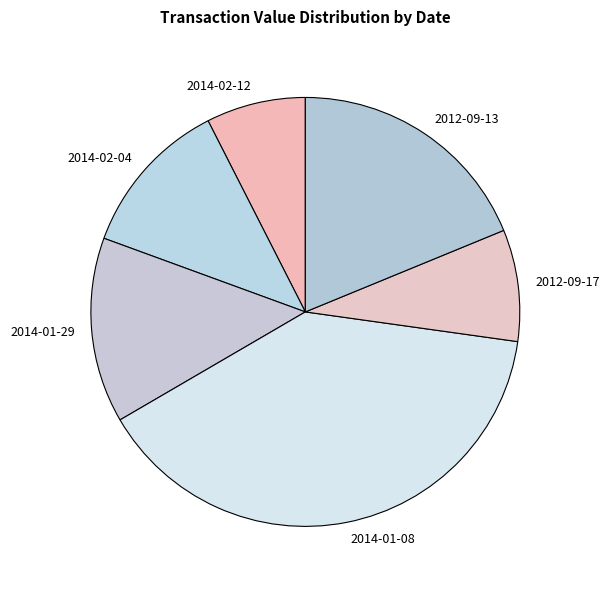

How many segments does this pie chart have?

6